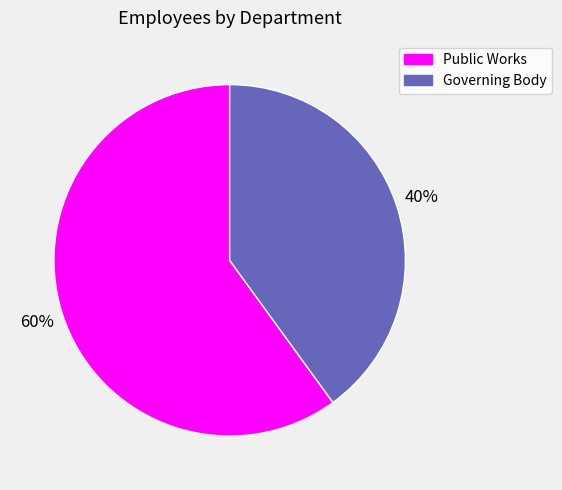

What percentage is the Governing Body slice, to the nearest percent?

40%